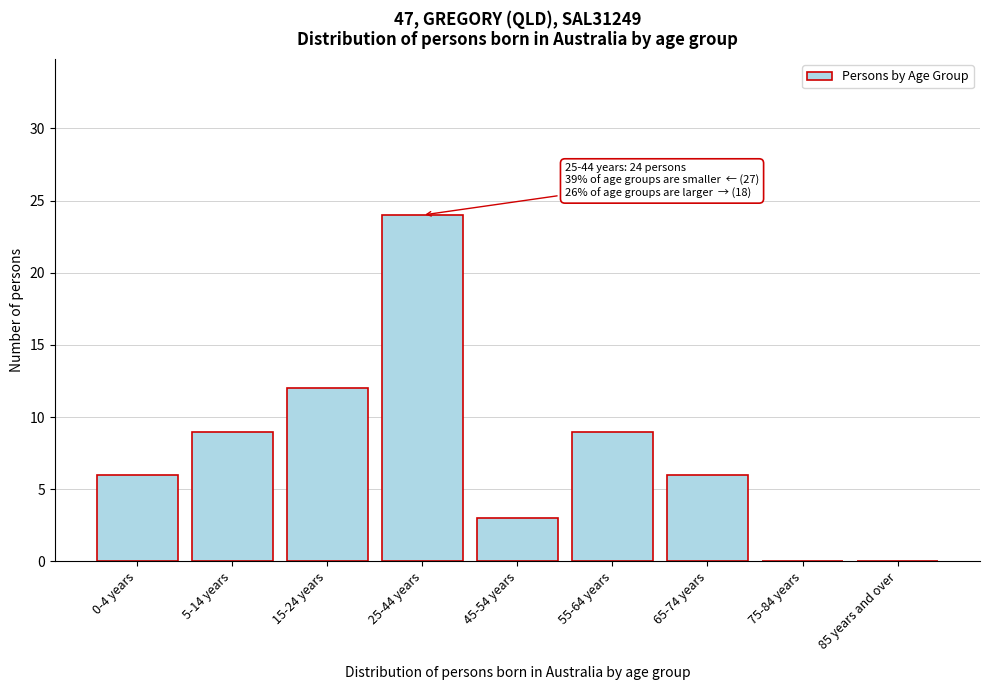

Reading left to right, what are all the values shown in this chart?

0-4 years=6	5-14 years=9	15-24 years=12	25-44 years=24	45-54 years=3	55-64 years=9	65-74 years=6	75-84 years=0	85 years and over=0